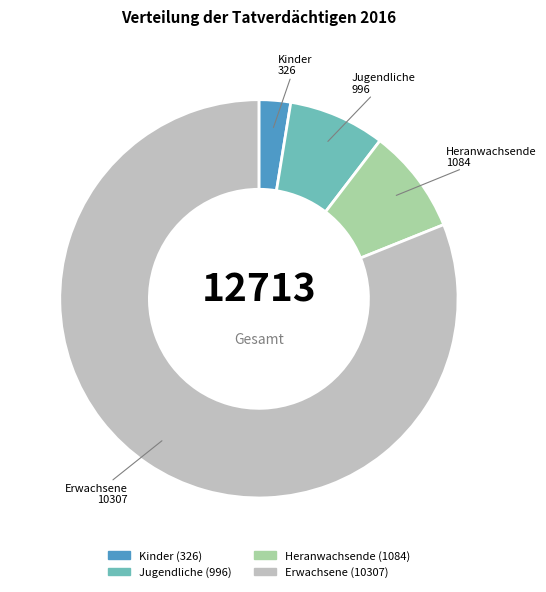

Which category has the smallest portion of the pie?

Kinder